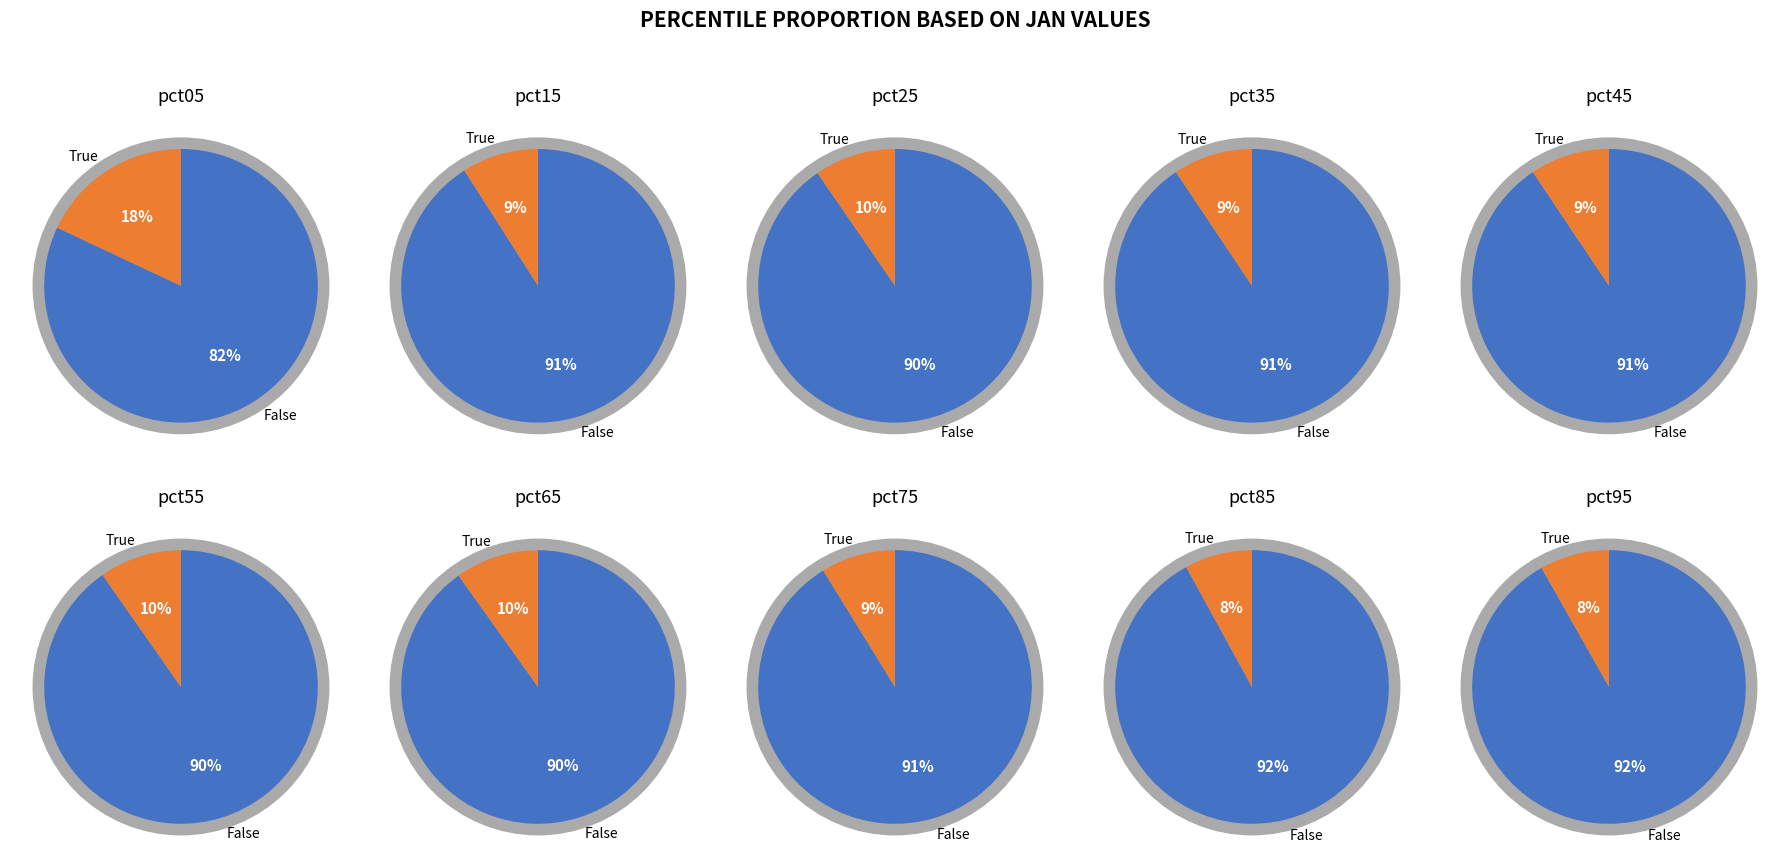

Do pct15 and pct95 together represent more than half of the pie?

No